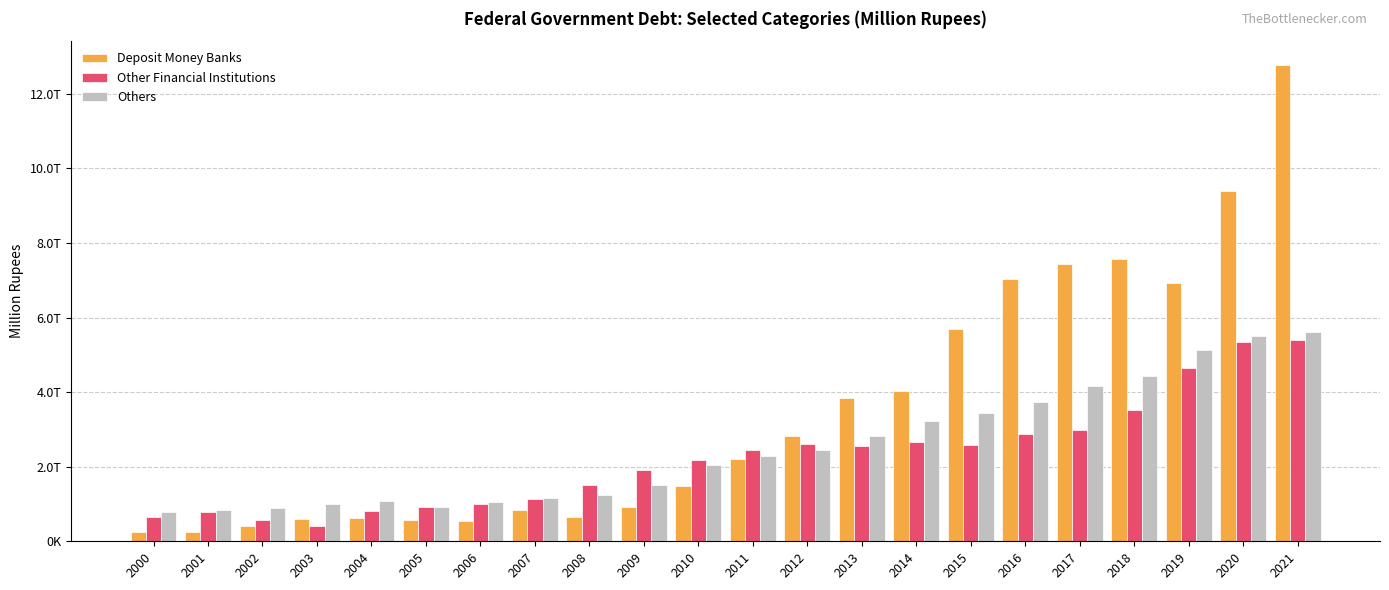

Are the bars horizontal?

No